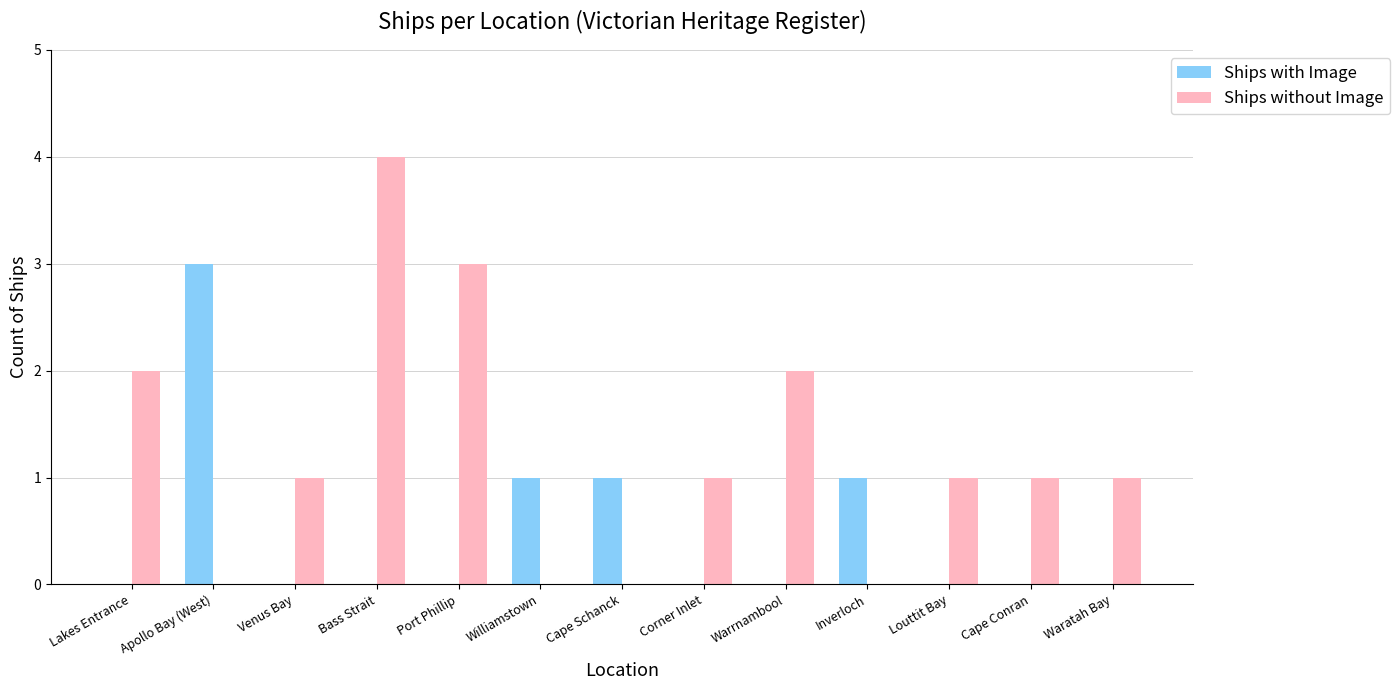

At which category does the chart reach its peak across all series?

Bass Strait